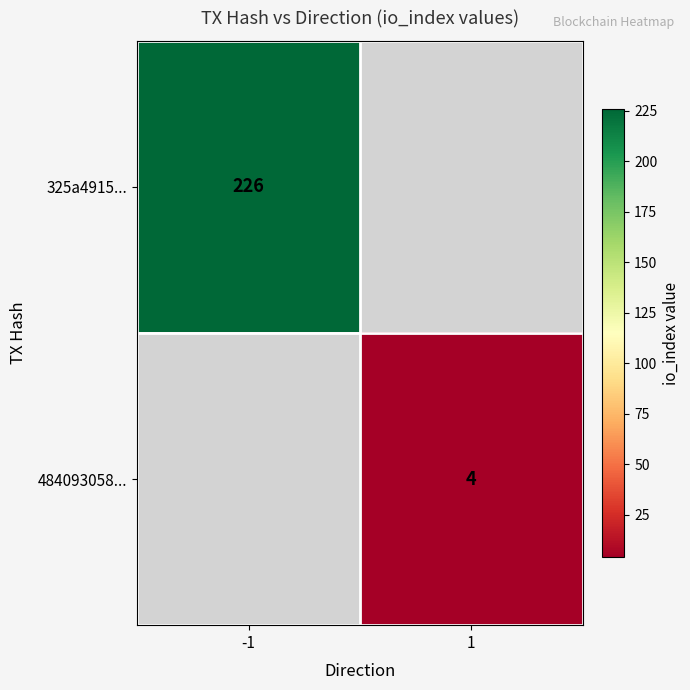

Is it true that 325a4915... equals 226 at -1?

True